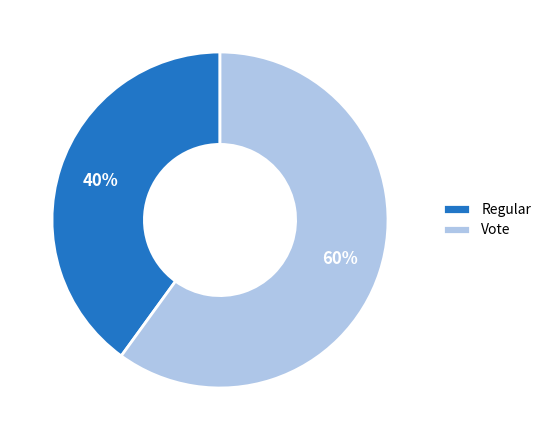

What is the ratio of the value at Regular to the value at Vote?

0.7